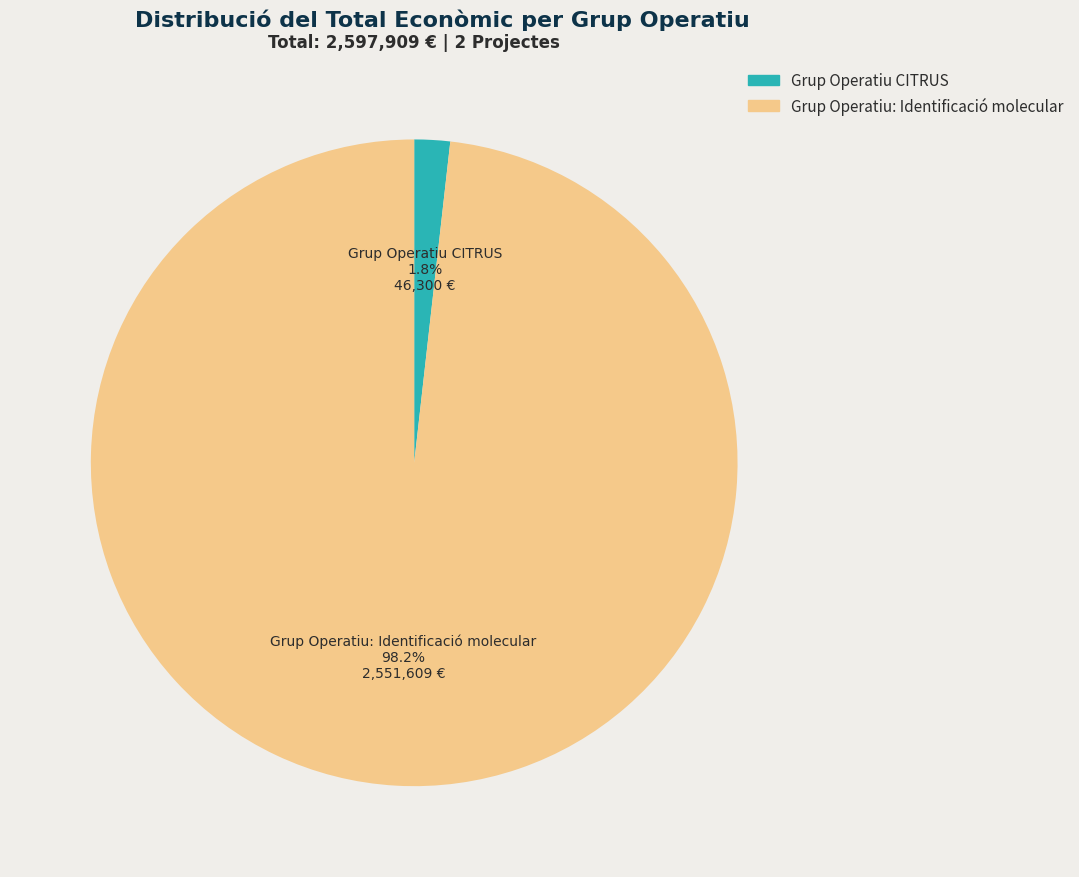

Rank the categories by value from lowest to highest.

Grup Operatiu CITRUS, Grup Operatiu: Identificació molecular